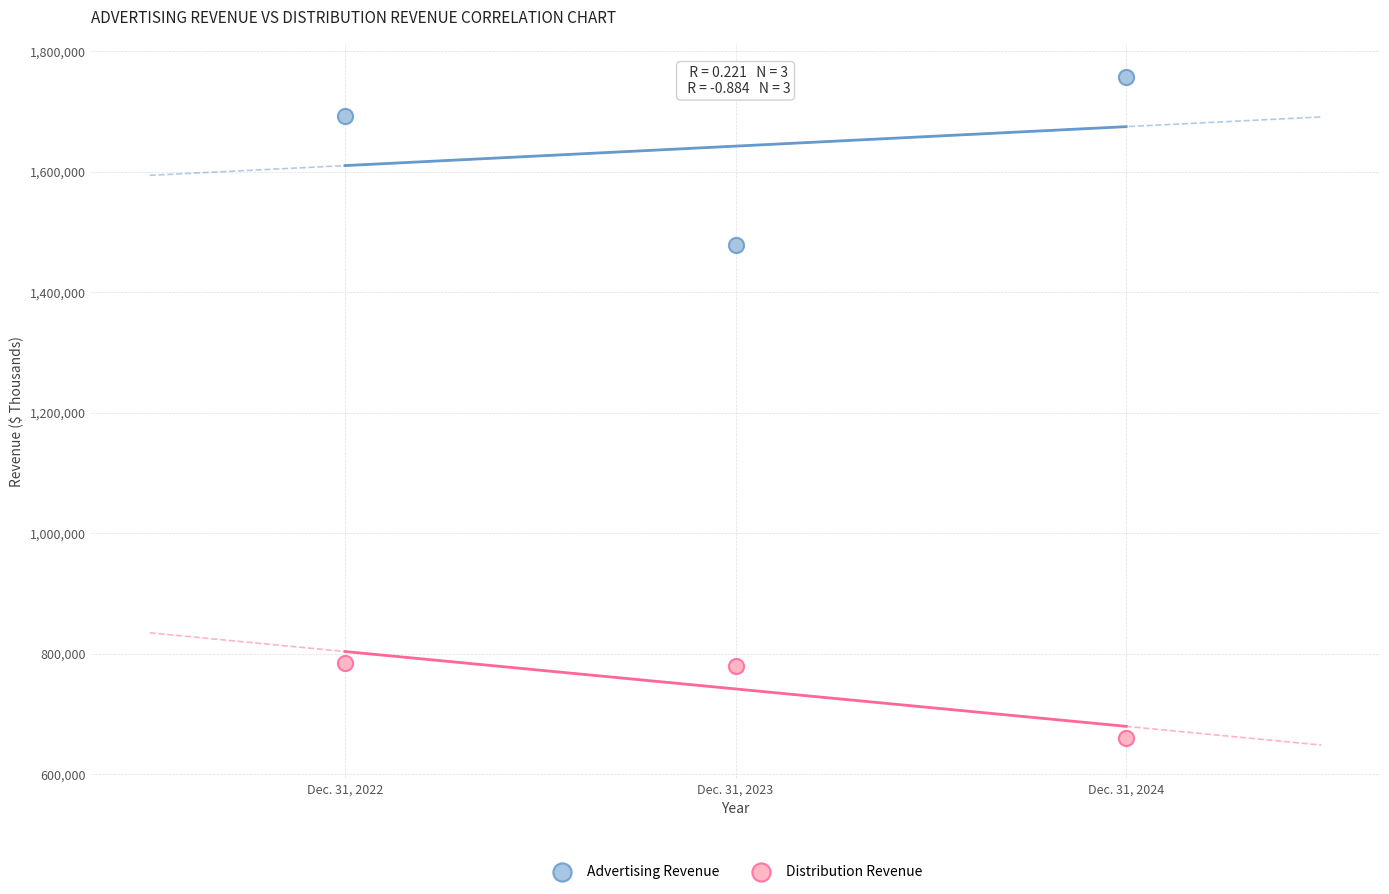

What are all the series names shown in the legend?

Advertising Revenue, Distribution Revenue